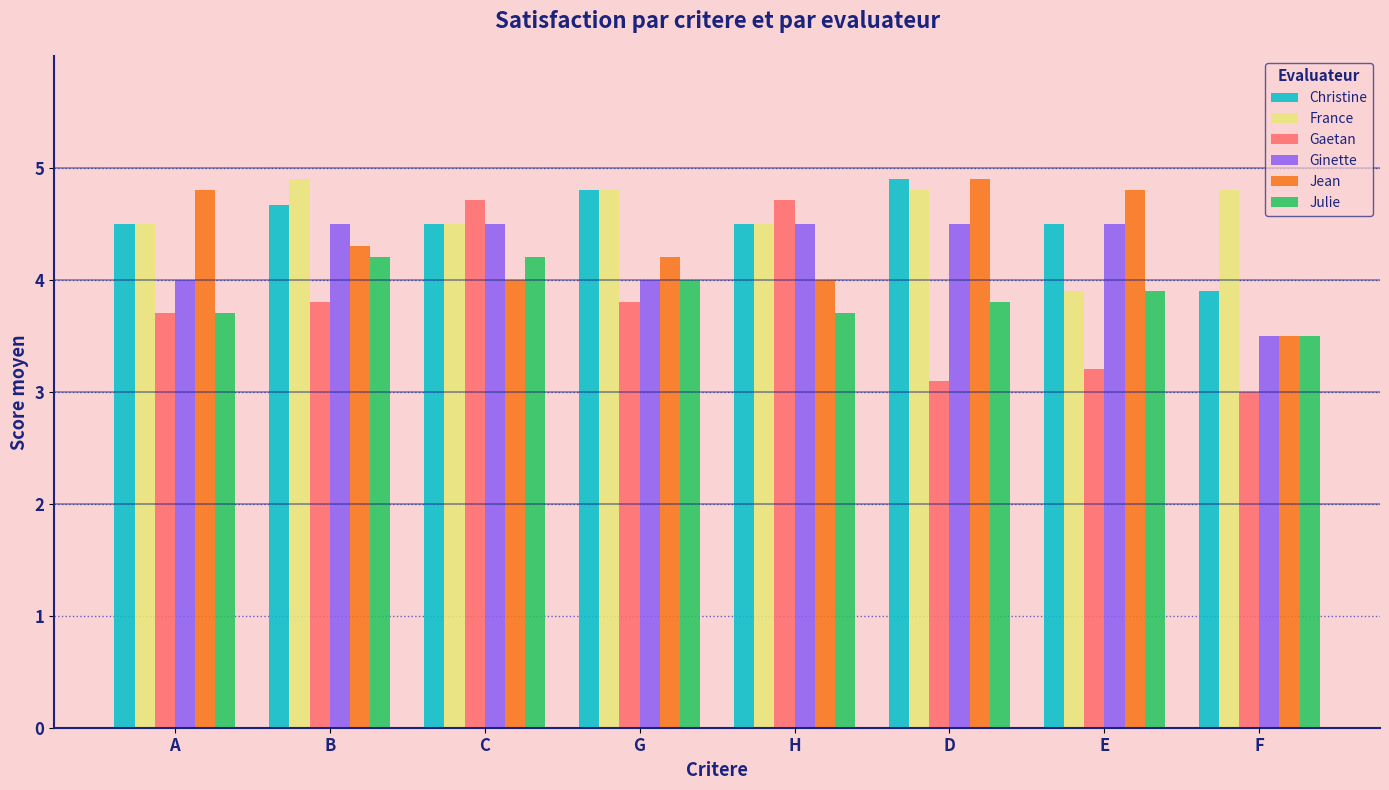

Reading left to right, extract all data points from this chart.

Christine: A=4.5	B=4.7	C=4.5	G=4.8	H=4.5	D=4.9	E=4.5	F=3.9
France: A=4.5	B=4.9	C=4.5	G=4.8	H=4.5	D=4.8	E=3.9	F=4.8
Gaetan: A=3.7	B=3.8	C=4.7	G=3.8	H=4.7	D=3.1	E=3.2	F=3.0
Ginette: A=4.0	B=4.5	C=4.5	G=4.0	H=4.5	D=4.5	E=4.5	F=3.5
Jean: A=4.8	B=4.3	C=4.0	G=4.2	H=4.0	D=4.9	E=4.8	F=3.5
Julie: A=3.7	B=4.2	C=4.2	G=4.0	H=3.7	D=3.8	E=3.9	F=3.5